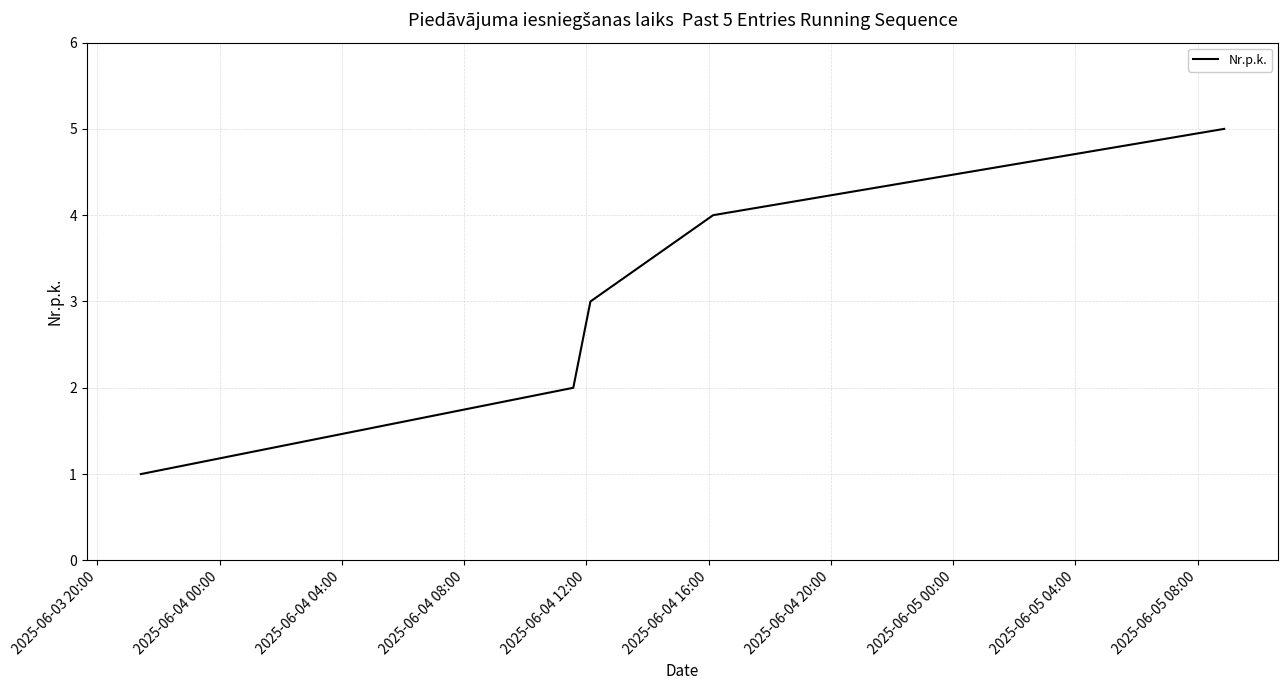

How many distinct data groups are displayed?

1